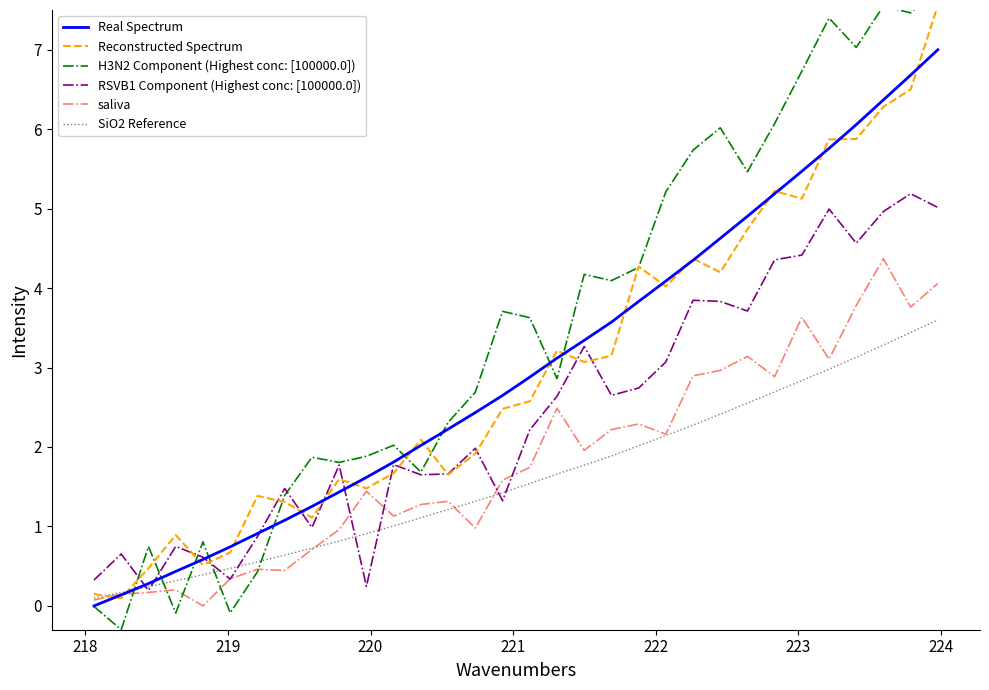

What is the highest value of the saliva series?

4.4